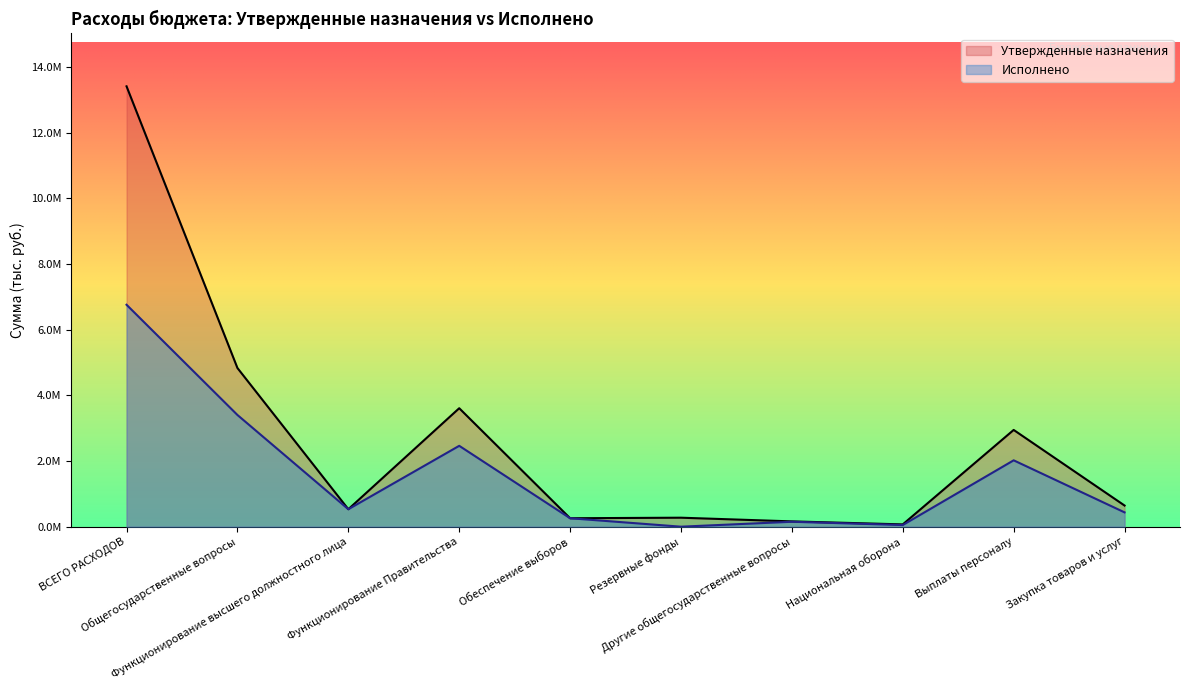

What position from the right is Выплаты персоналу?

2